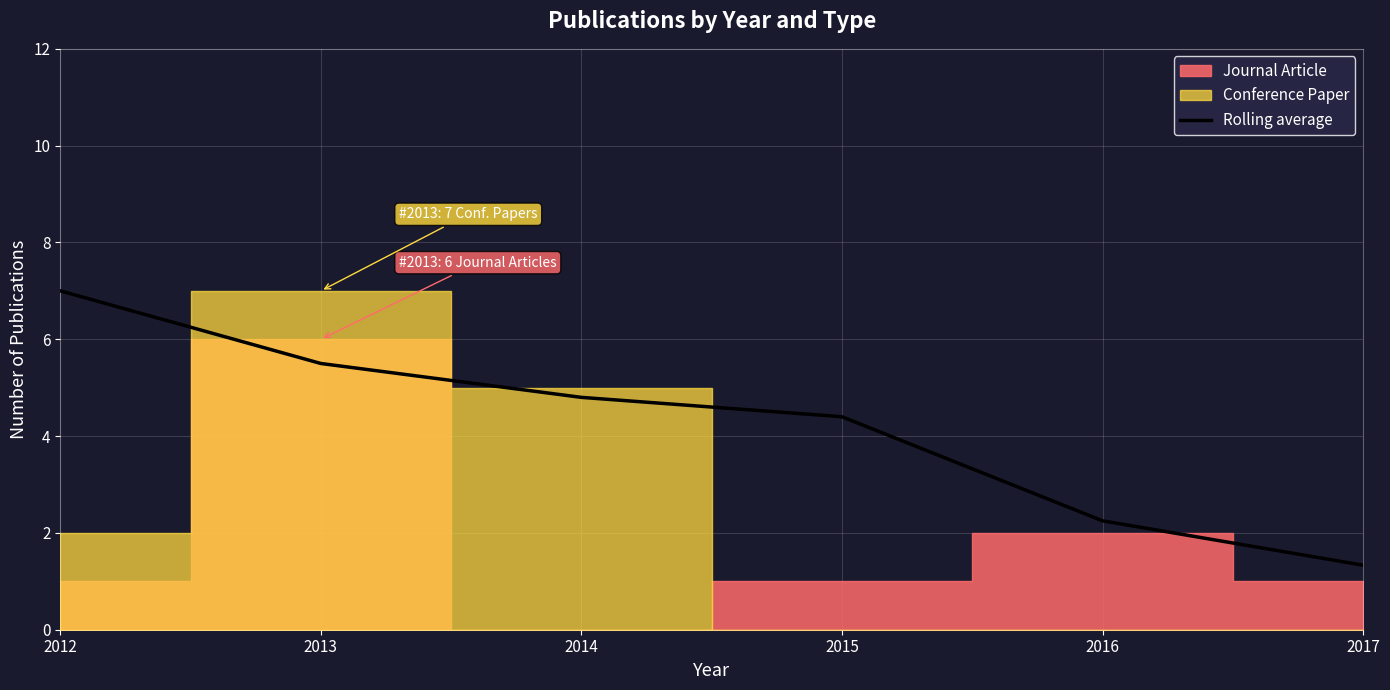

Where does the data first go above 4?

2012